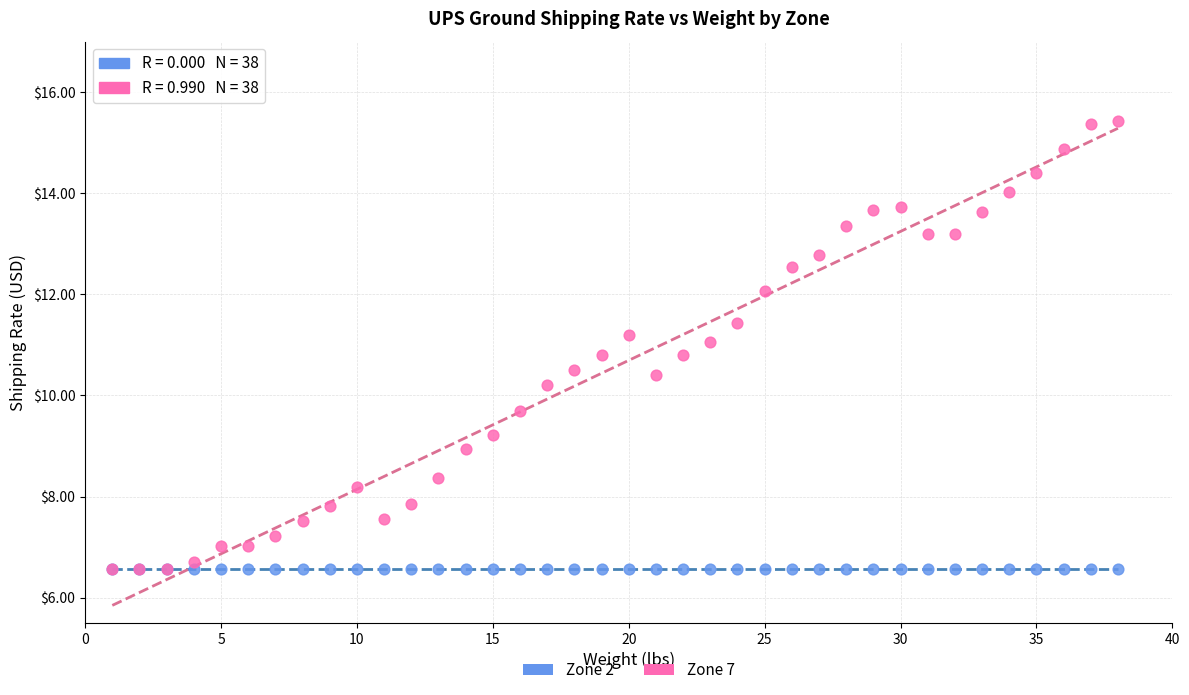

What are all the series names shown in the legend?

Zone 2, Zone 7